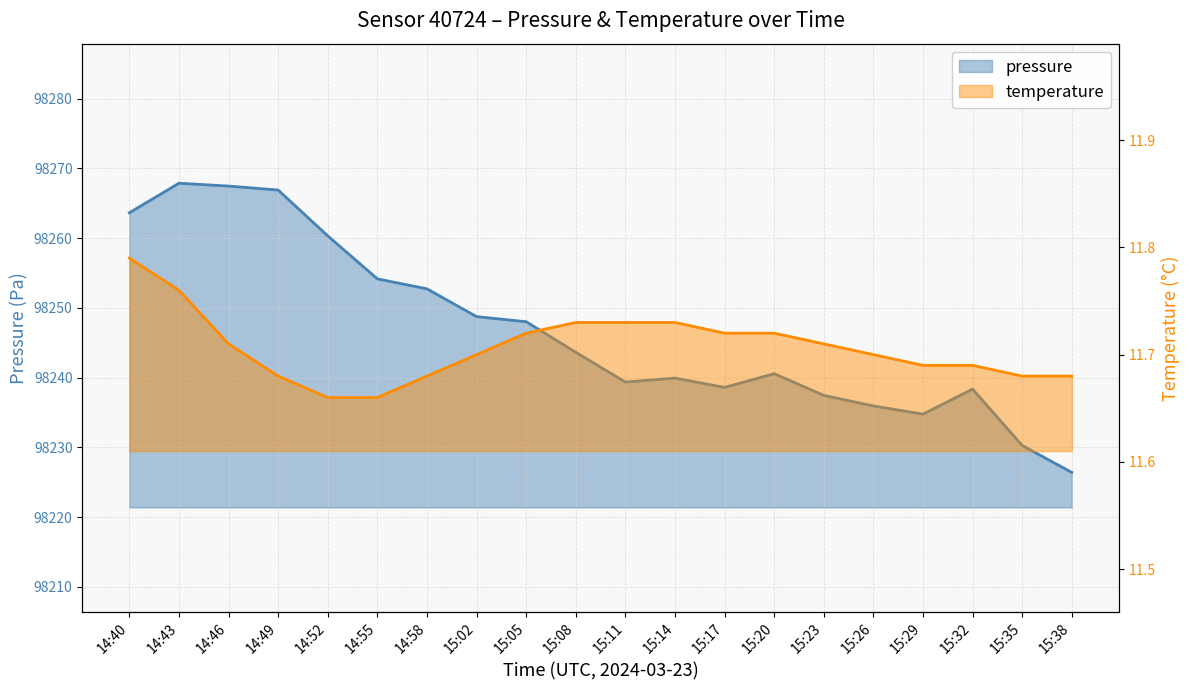

Between 14:52 and 15:29, which series saw the biggest shift?

pressure